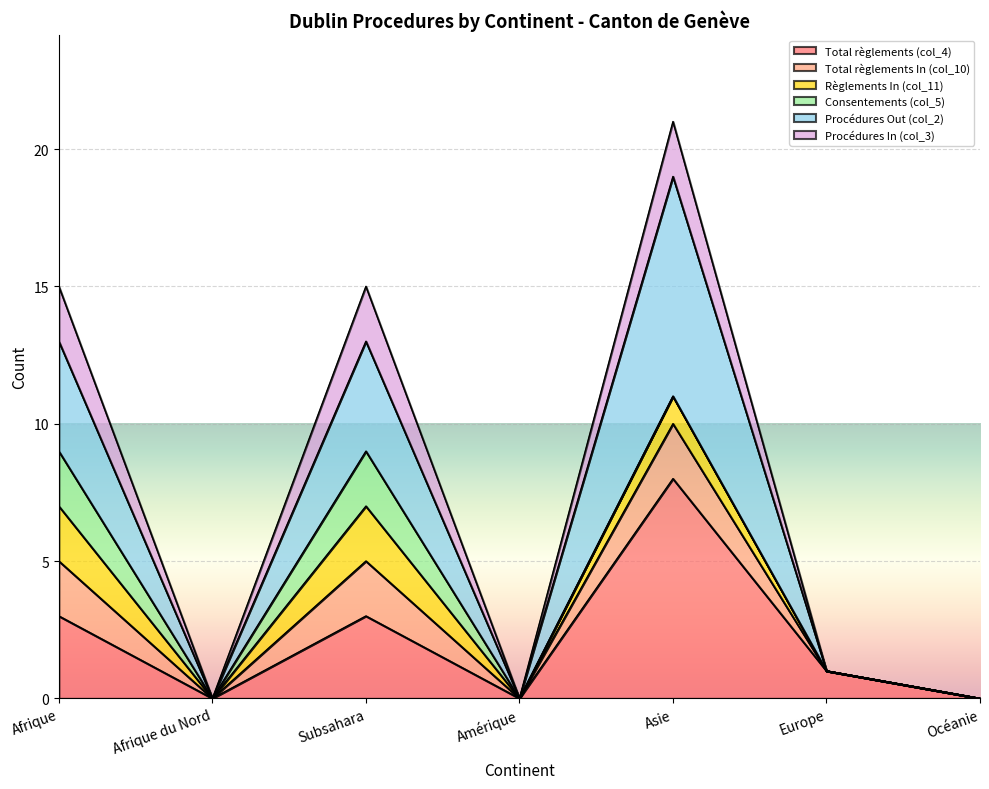

True or false: Total règlements (col_4) and Total règlements In (col_10) intersect in this chart.

False